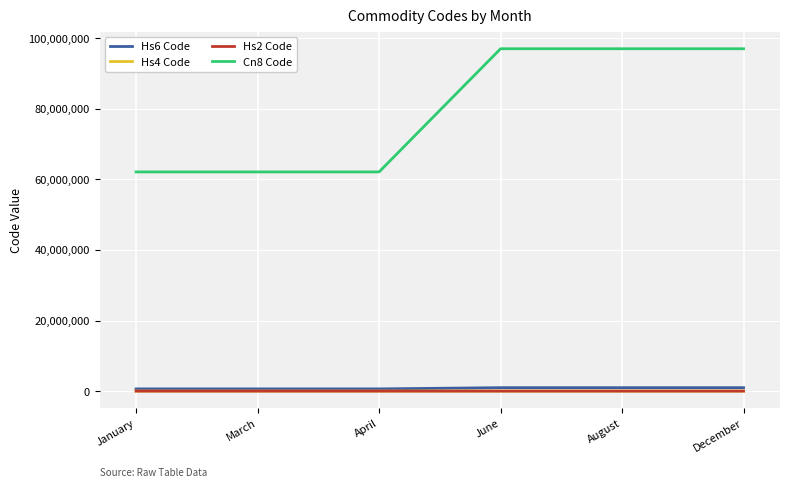

What is the greatest value displayed?

97020000